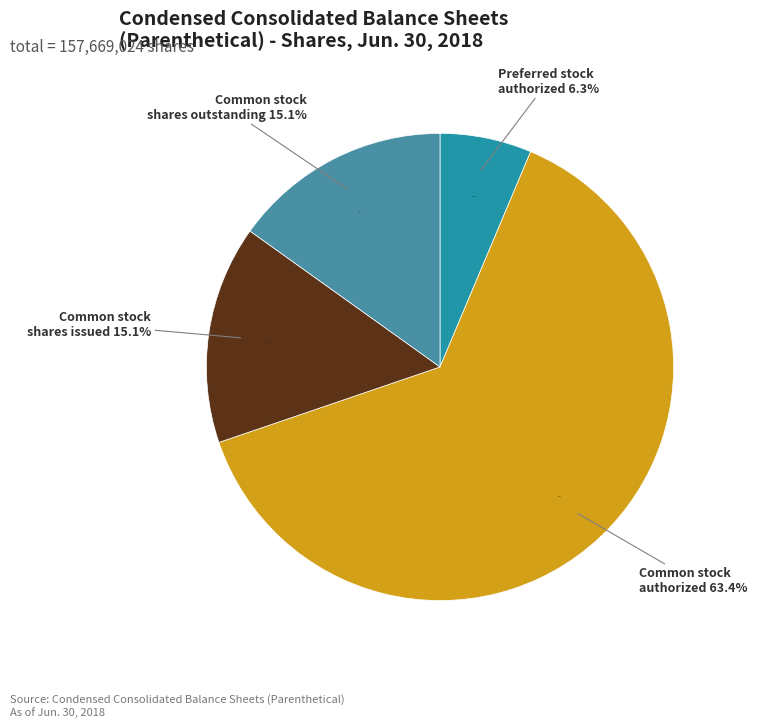

To the nearest percent, what portion does Common stock, shares issued represent?

15%